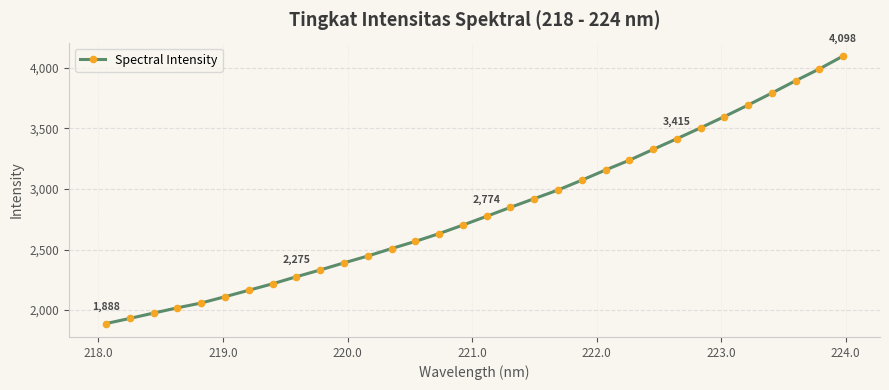

How many lines are shown in the chart?

1